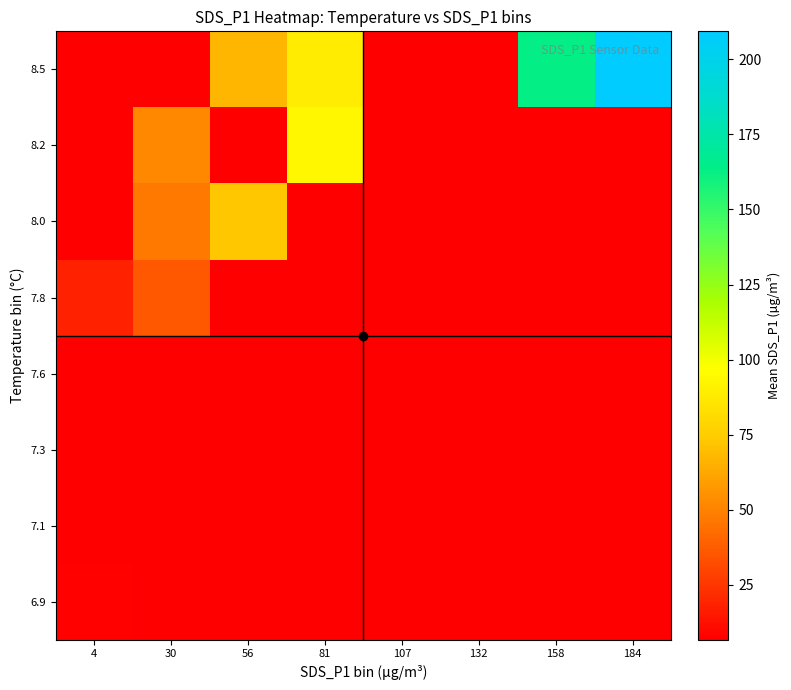

Which label corresponds to the smallest value in the chart?

30